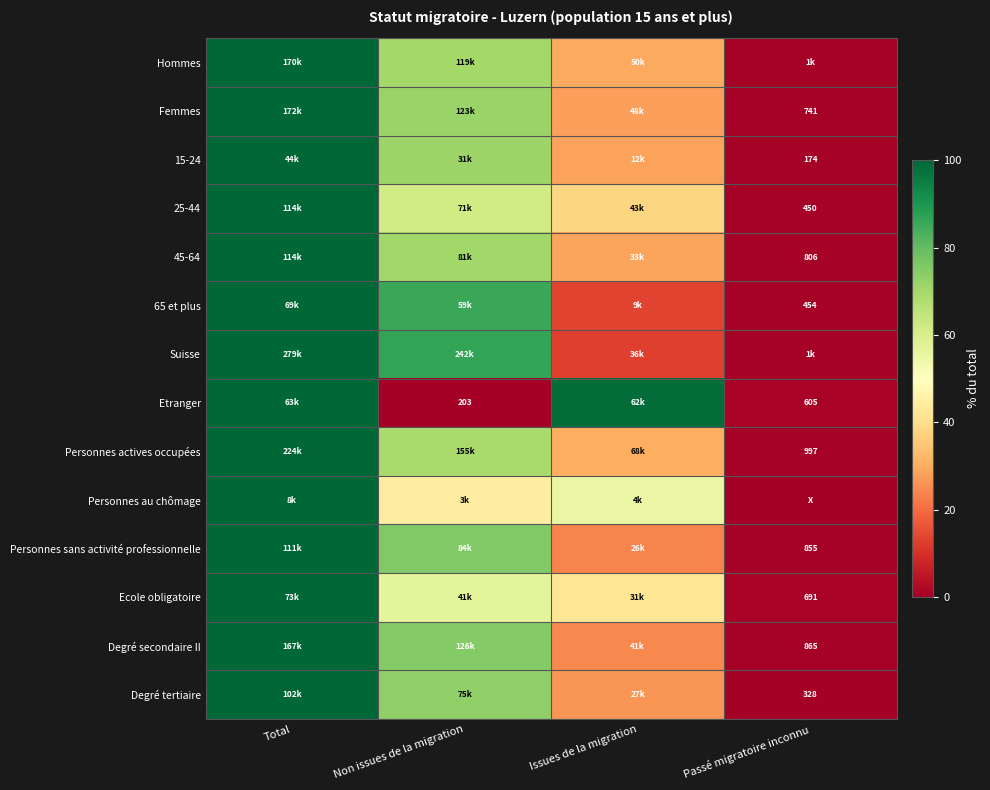

Is it true that 45-64 equals 0.3 at Passé migratoire inconnu?

False